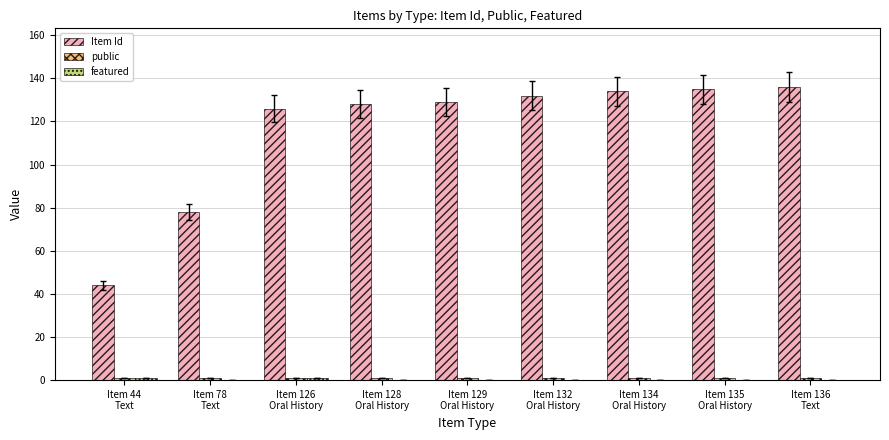

What is the maximum value shown in the chart?

136